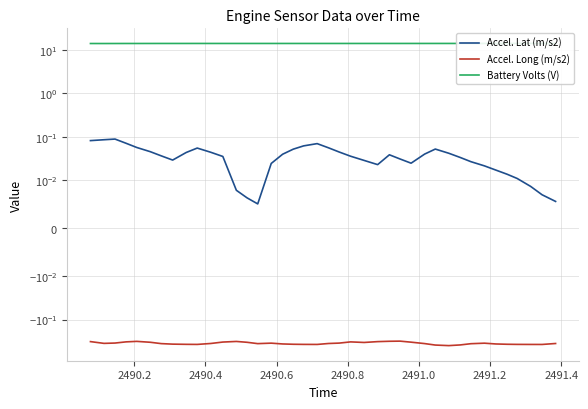

Is this an area chart (filled region under the line)?

No